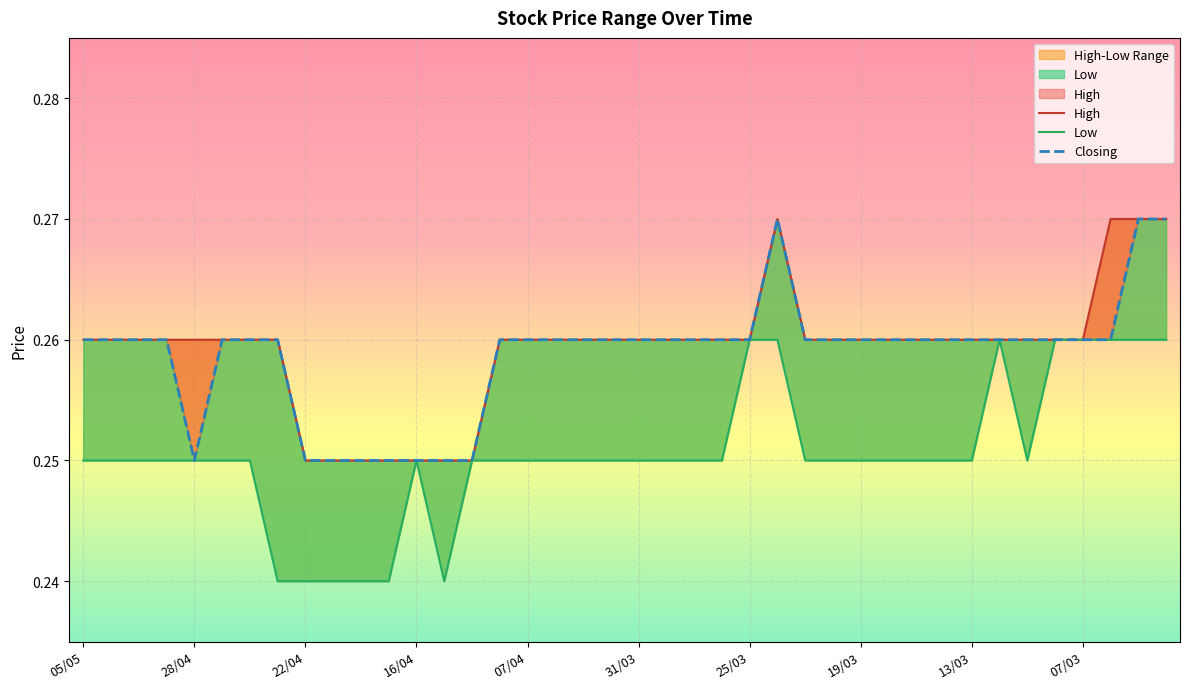

What is the label of the 11th point from the left?

10